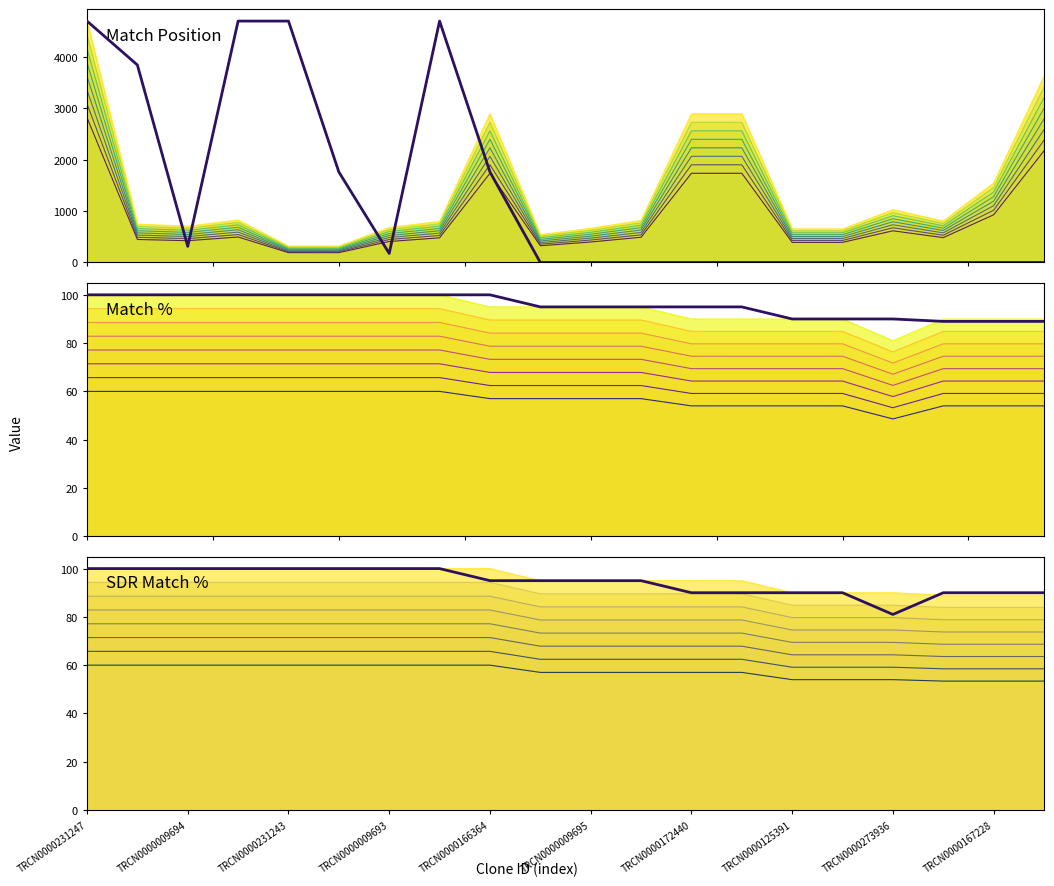

True or false: Secondary (Match Position) has more than 2 points higher than both neighbors.

False